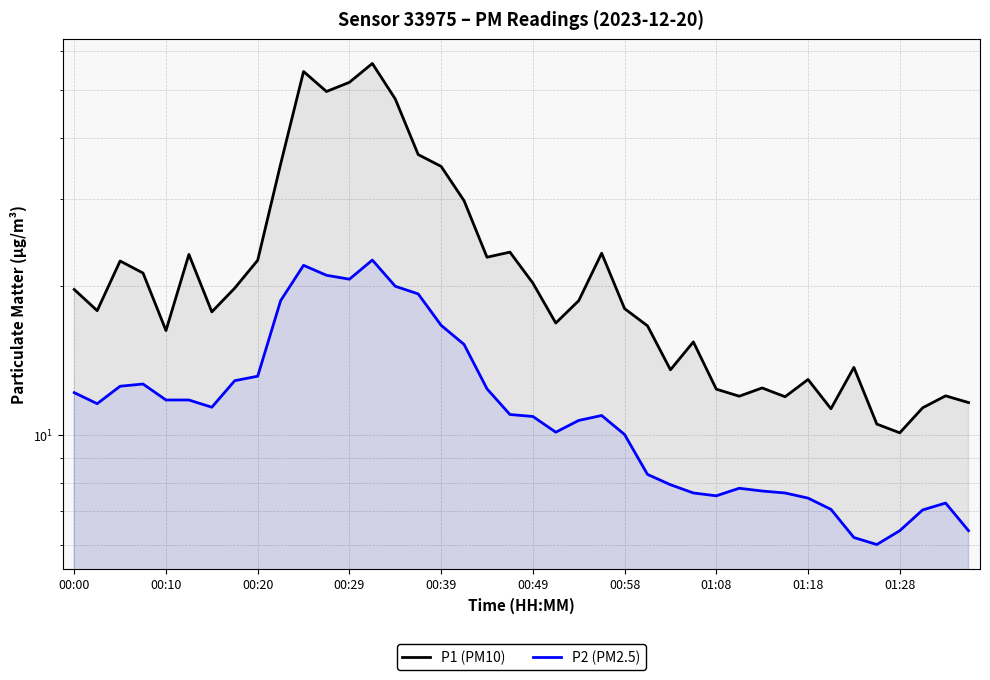

At how many categories does at least one series exceed 42?

5